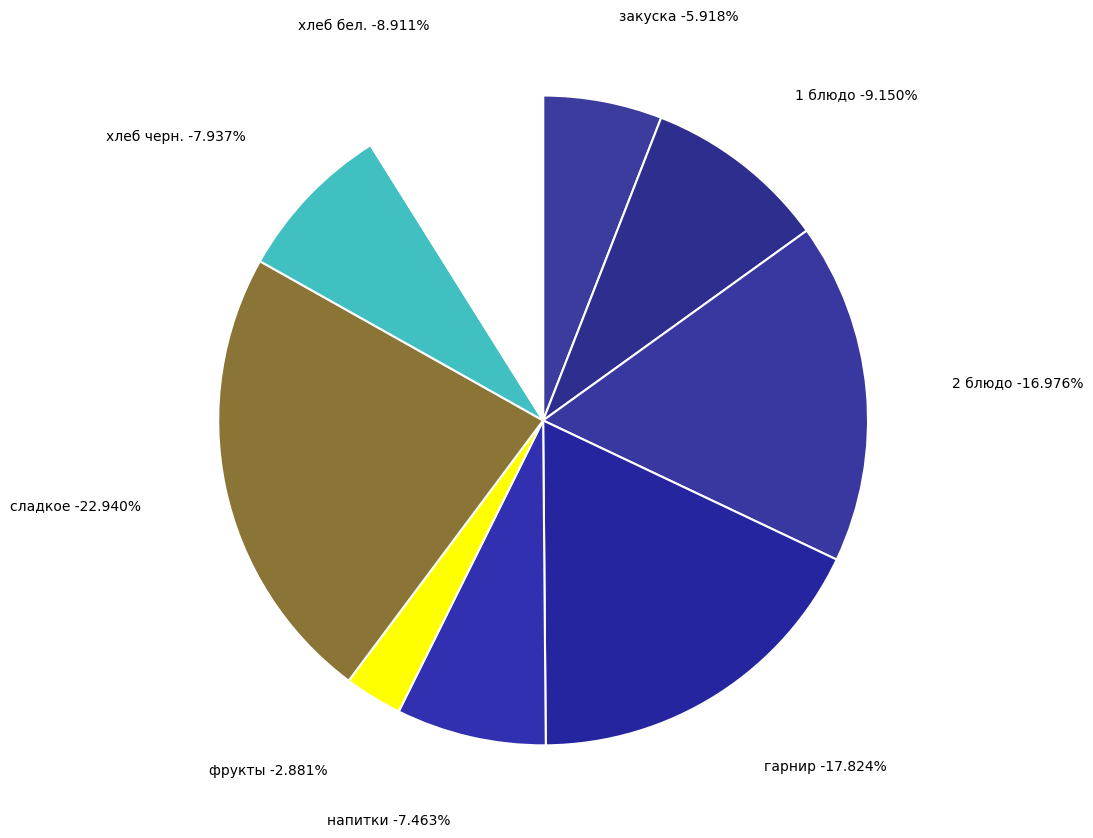

Combined, what portion of the pie is фрукты and сладкое?

25.8%